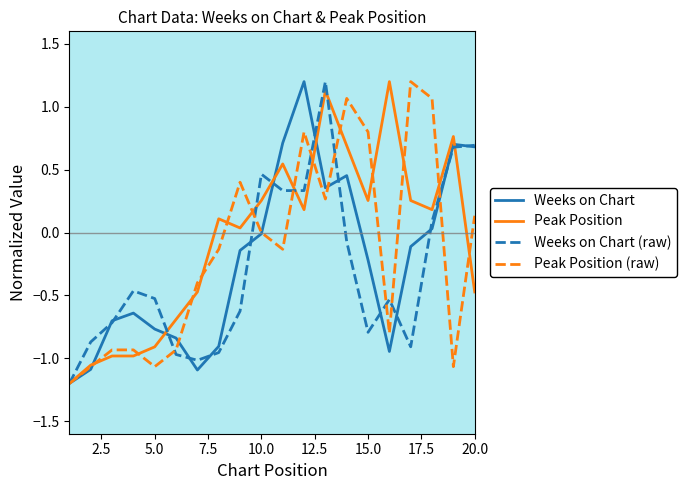

What is the greatest value displayed?

1.2